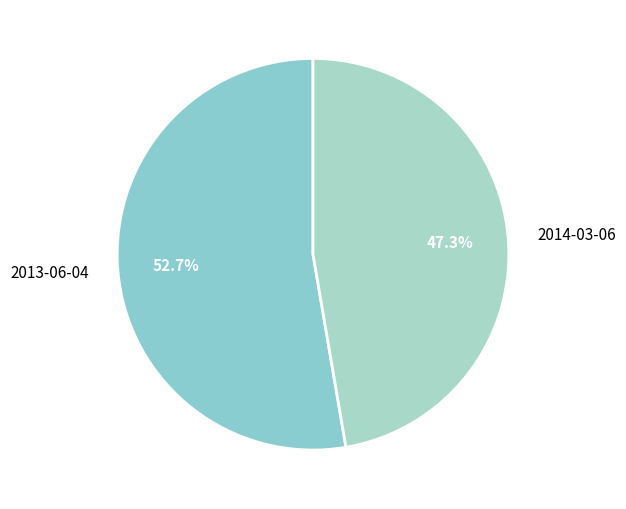

To the nearest percent, what percentage of the pie is 2013-06-04?

53%